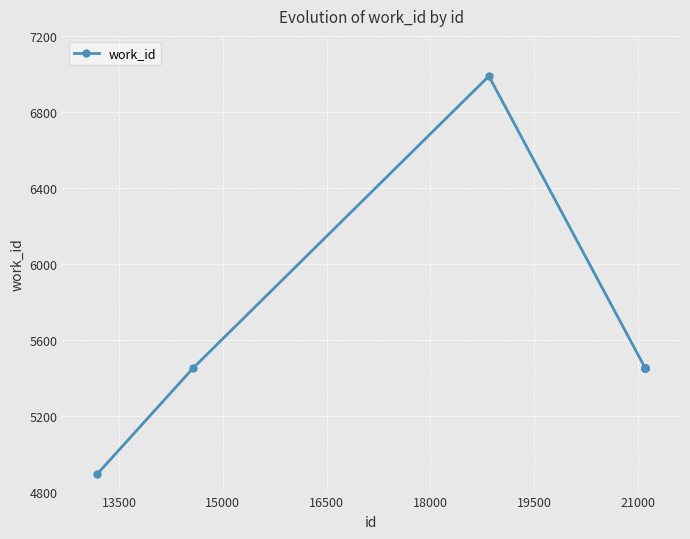

What is the difference between the maximum and second lowest values?

1536